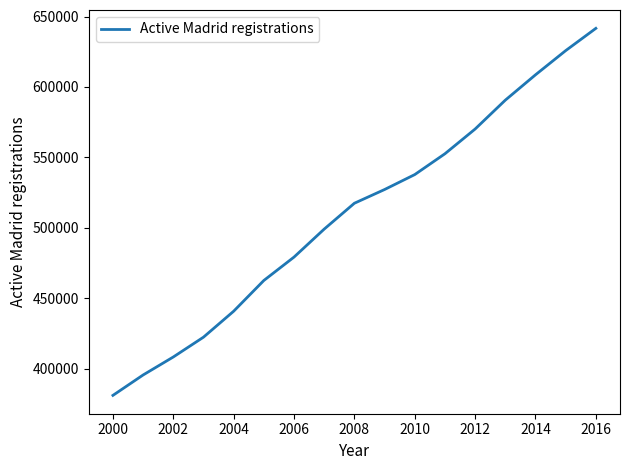

How many lines are shown in the chart?

1